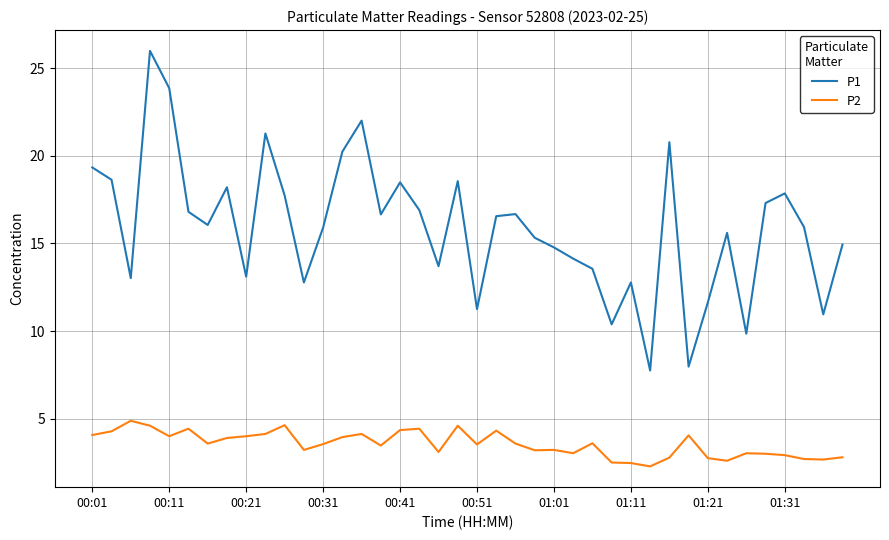

What is the difference between the maximum and minimum values in the P1 series?

18.2